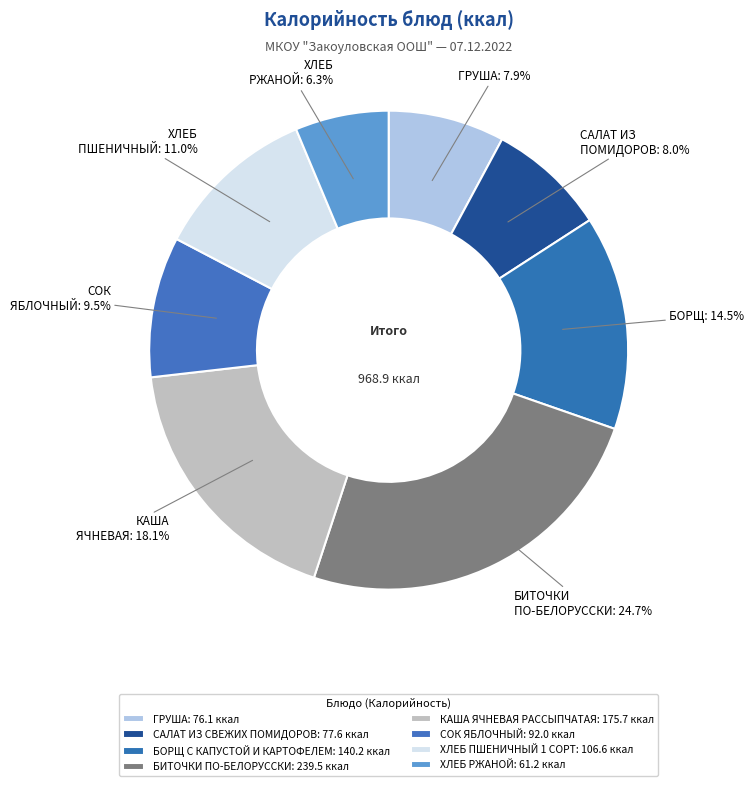

True or false: БОРЩ С КАПУСТОЙ И КАРТОФЕЛЕМ accounts for 26% of the total.

False